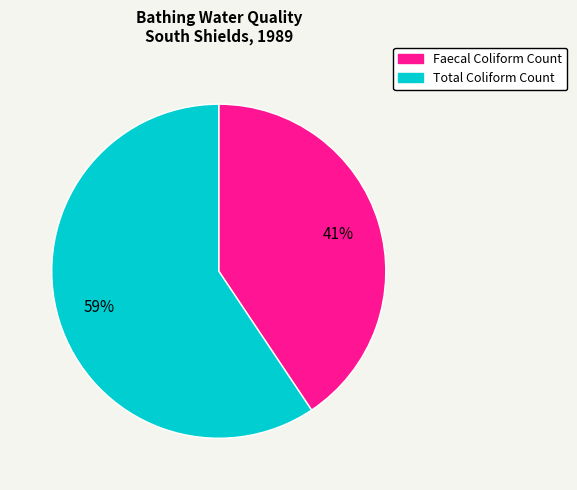

Which has a higher value, Total Coliform Count or Faecal Coliform Count?

Total Coliform Count